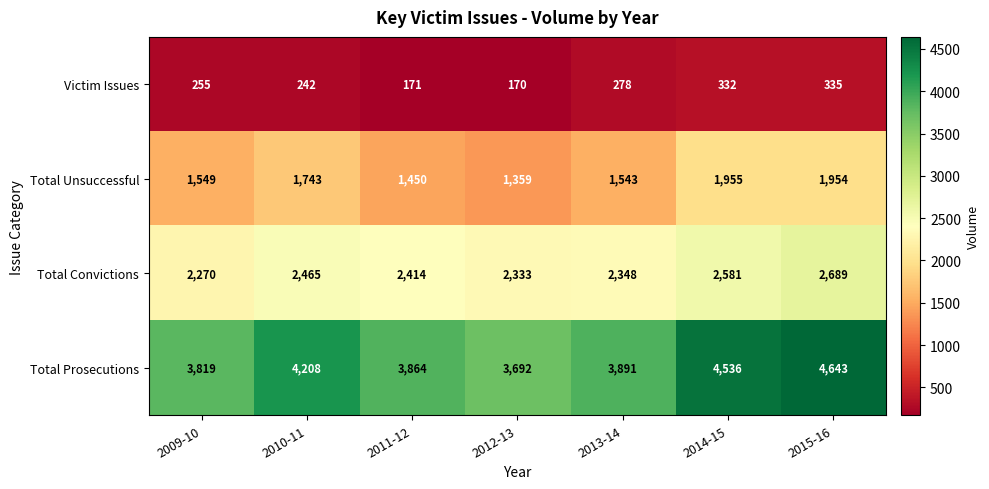

True or false: Total Convictions has a value of 3615 at 2010-11.

False